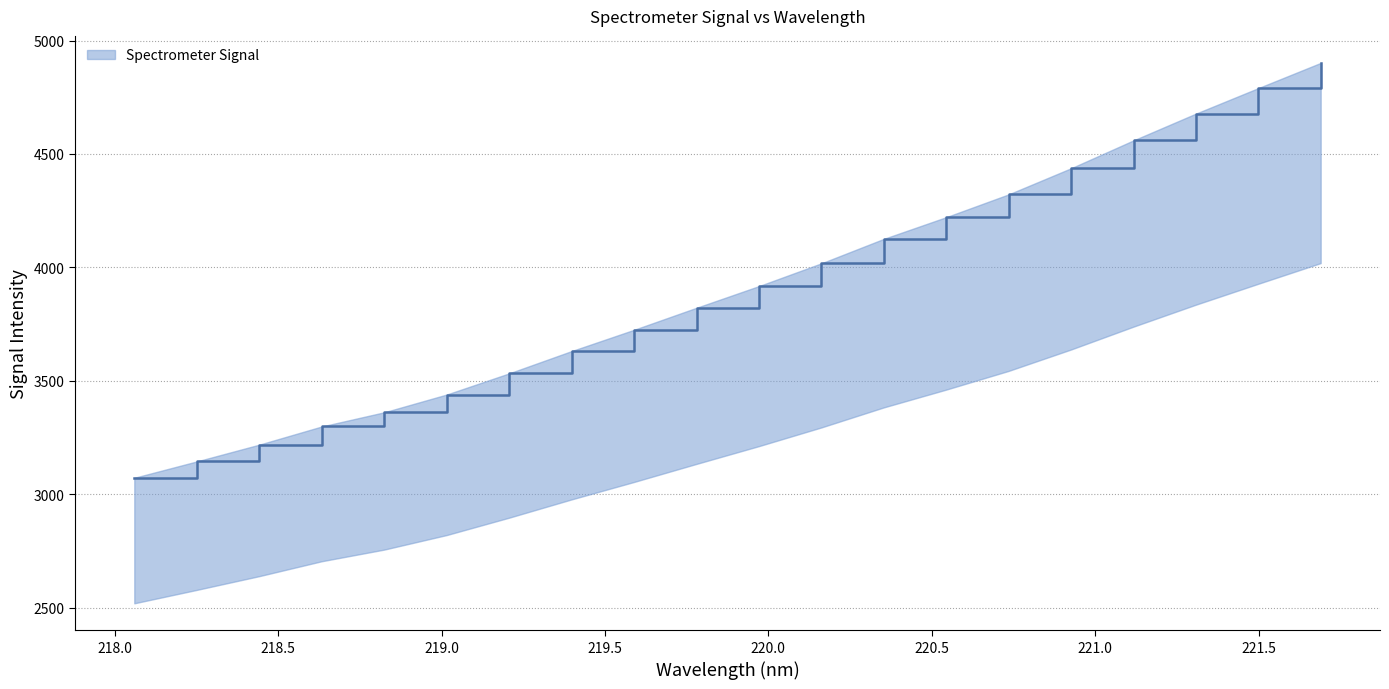

What is the value of the 8th point from the left?

3631.5